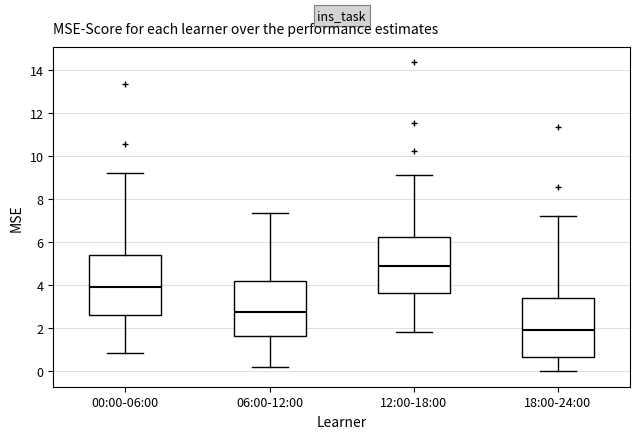

Reading left to right, transcribe this box plot: for each box, give where its median line is, the range the box spans, and where its two whiskers end, as read against the y-axis. The values are not printed on the chart, so give them approximately, as read against the axis.

00:00-06:00: median 4.0, box 2.6 to 5.4, whiskers 0.8 to 9.2
06:00-12:00: median 2.8, box 1.6 to 4.2, whiskers 0.2 to 7.4
12:00-18:00: median 5.0, box 3.6 to 6.2, whiskers 1.8 to 9.2
18:00-24:00: median 2.0, box 0.6 to 3.4, whiskers 0.0 to 7.2